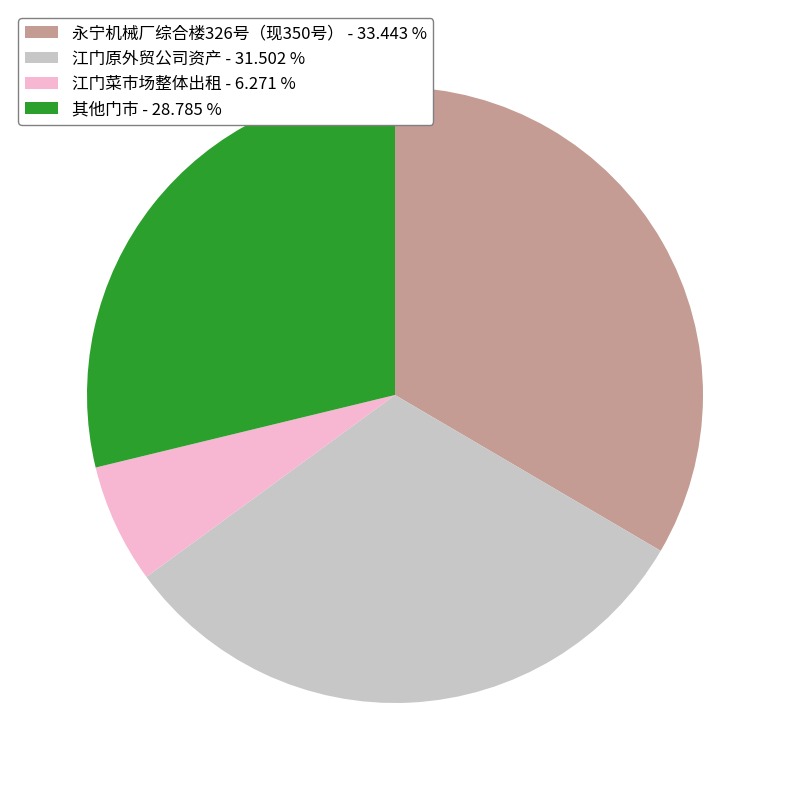

How many segments does this pie chart have?

4